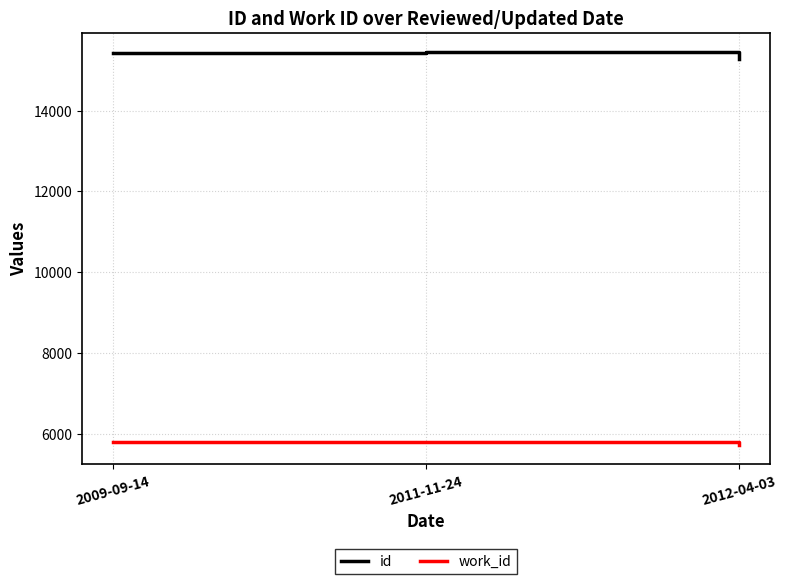

How many work_id values are between 5732 and 5787?

3